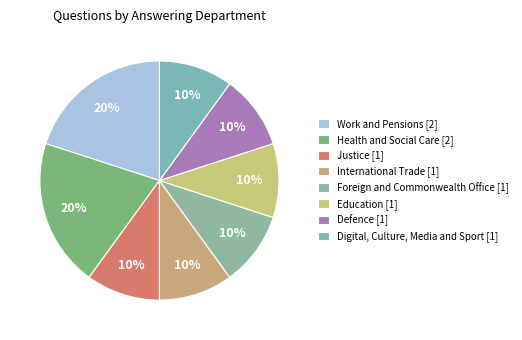

How many segments does this pie chart have?

8